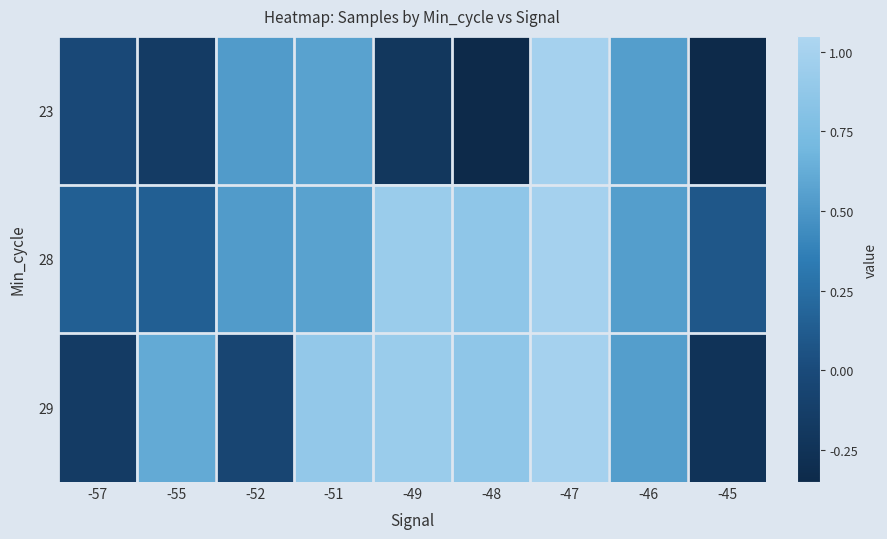

Reading right to left, what are all the values shown in this chart?

23: -45=-0.7	-46=0.5	-47=1.0	-48=-1.0	-49=-0.2	-51=0.6	-52=0.5	-55=-0.2	-57=-0.0
28: -45=0.1	-46=0.5	-47=1.0	-48=0.9	-49=0.9	-51=0.6	-52=0.5	-55=0.2	-57=0.2
29: -45=-0.2	-46=0.5	-47=1.0	-48=0.9	-49=0.9	-51=0.9	-52=-0.1	-55=0.6	-57=-0.2